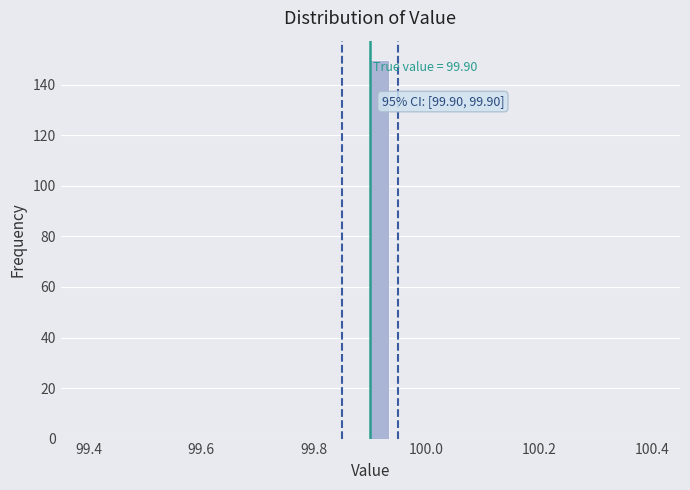

Read against the x-axis, roughly where is the centre of the tallest bar?

99.92